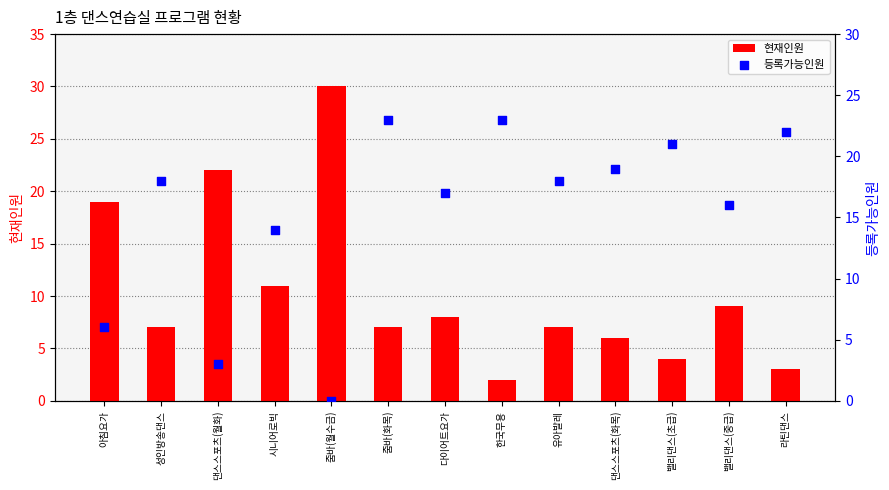

What is the total value across all series at 댄스스포츠(월화)?

25